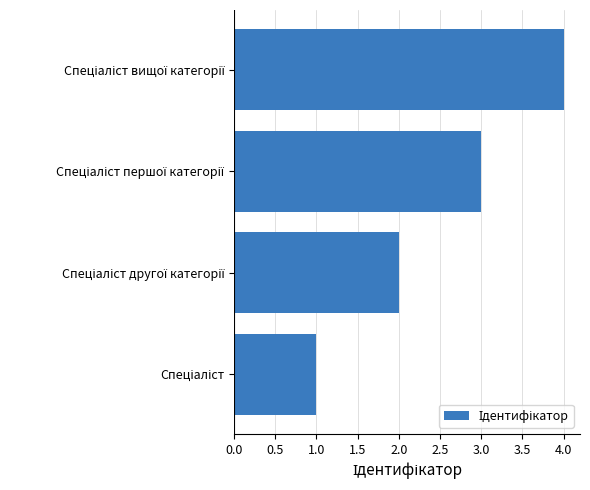

How many categories are shown in the chart?

4